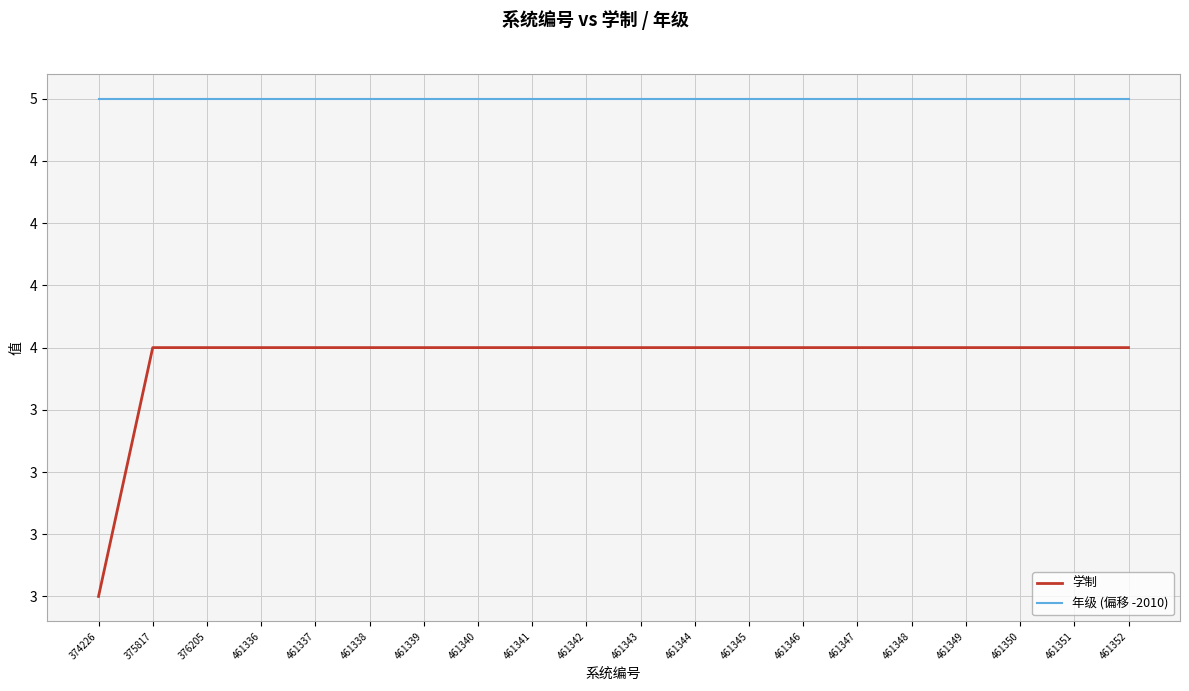

True or false: 年级 (偏移 -2010) and 学制 intersect in this chart.

False